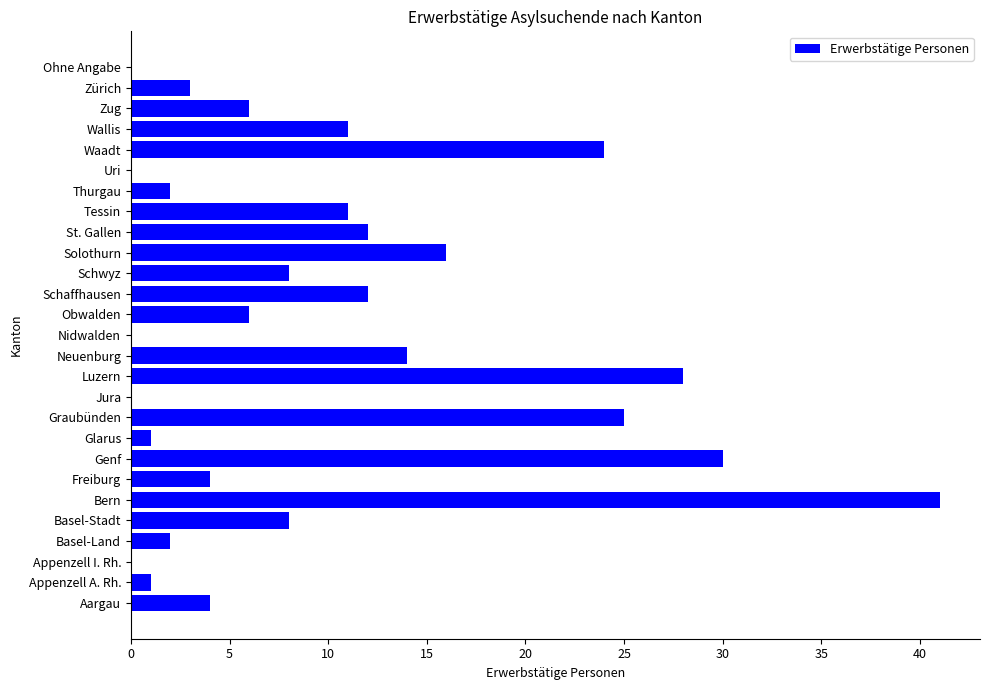

What is the change in value from Bern to Freiburg?

-37